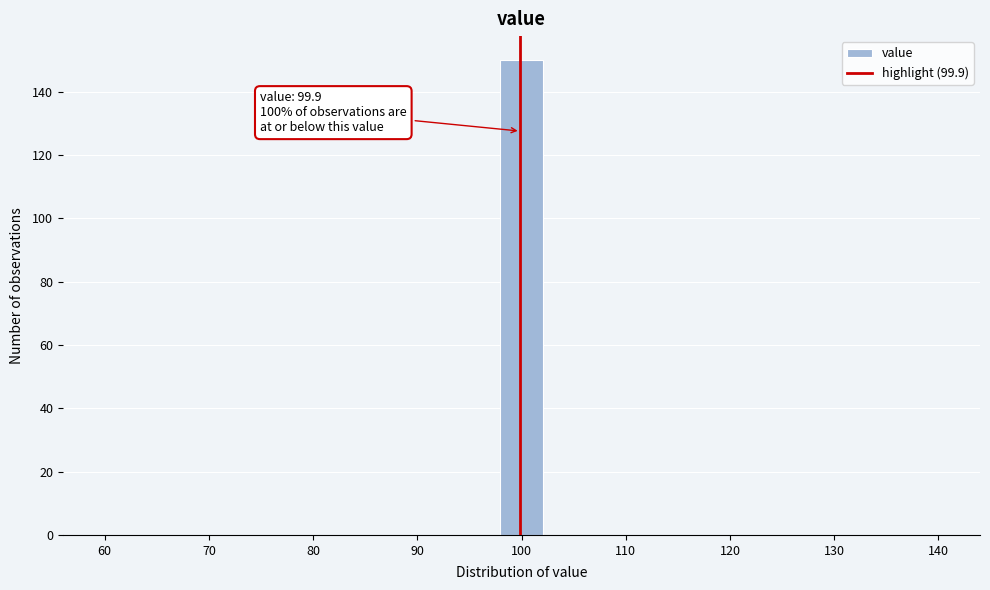

Which range on the x-axis has the tallest bar?

98 to 102